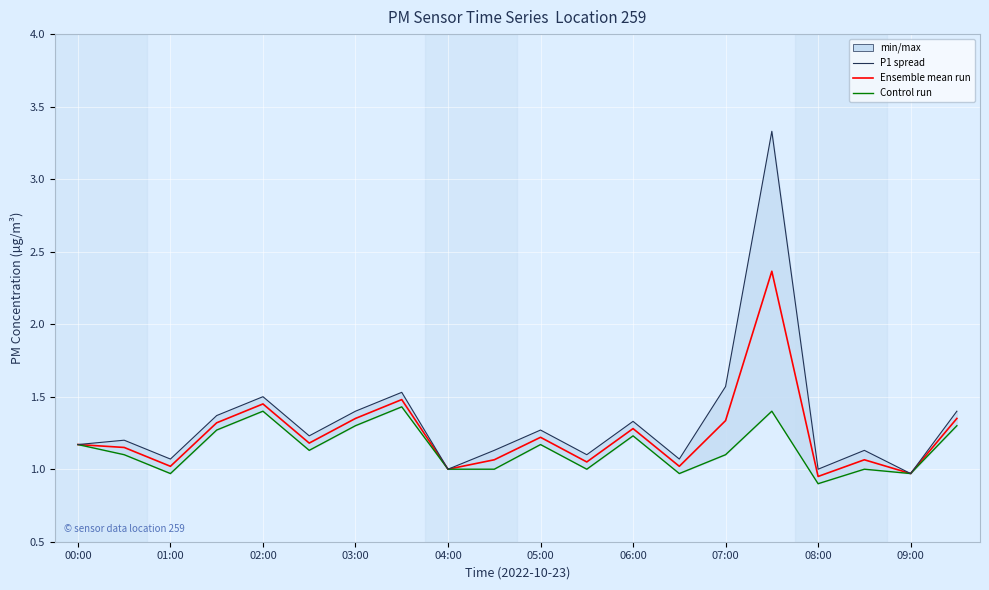

Which category has the highest value across all series?

15